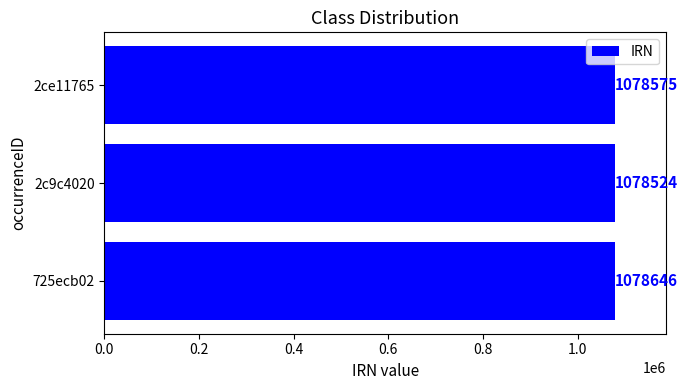

What is the smallest value displayed?

1078524